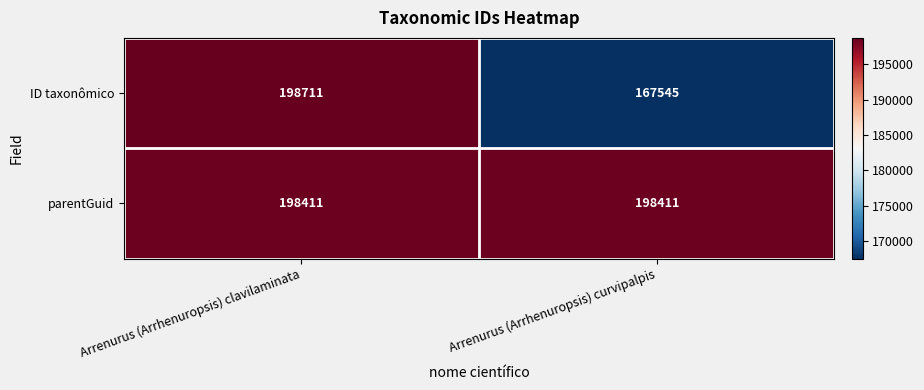

Reading right to left, extract all data points from this chart.

ID taxonômico: 167545	198711
parentGuid: 198411	198411